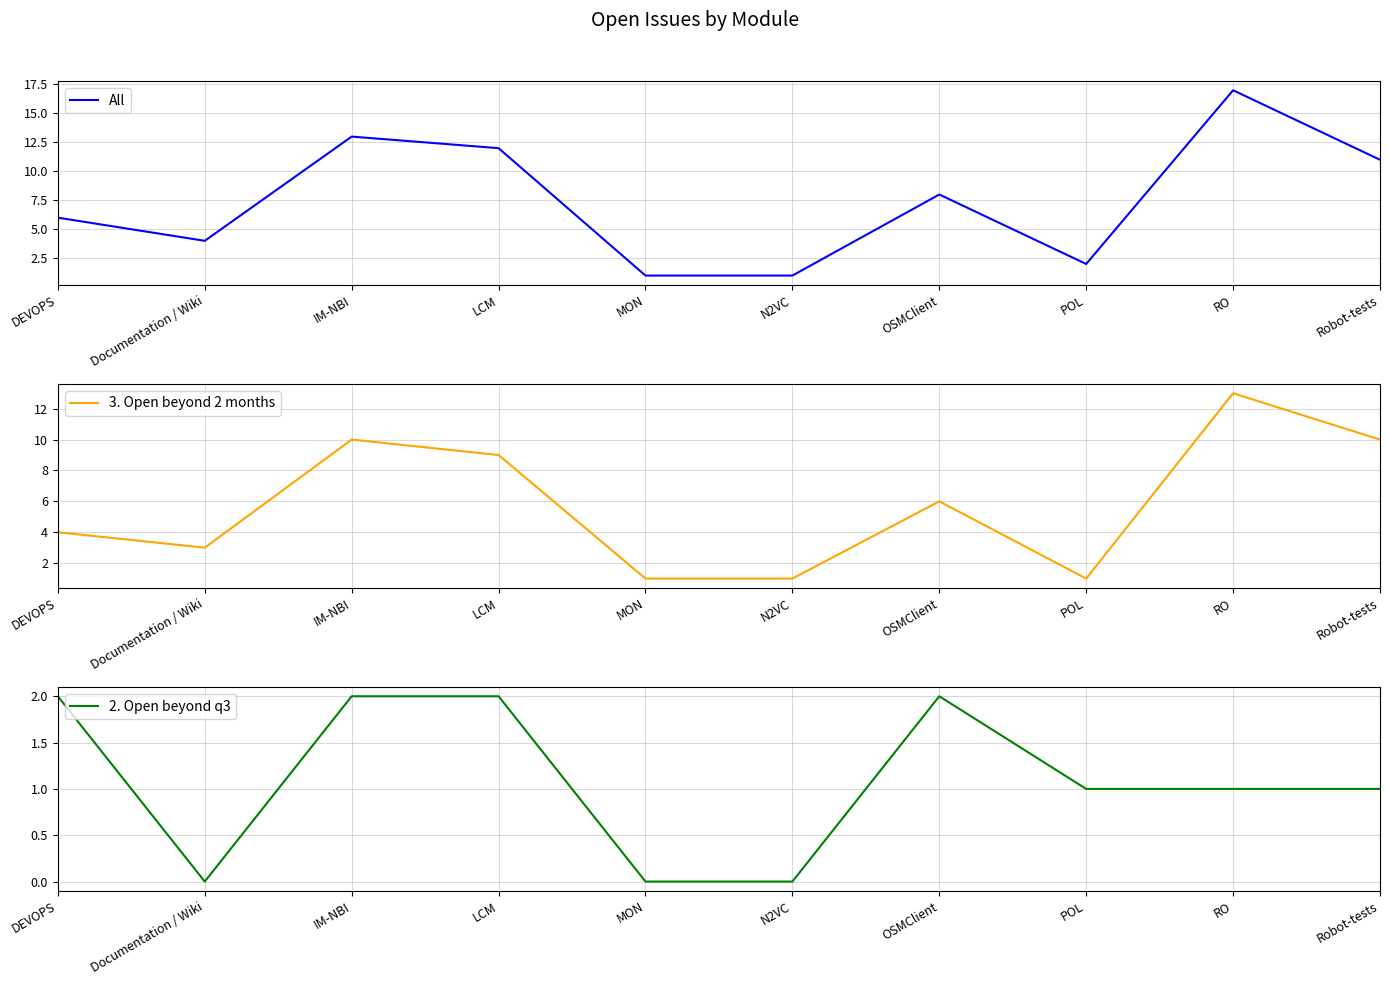

Is this an area chart (filled region under the line)?

No